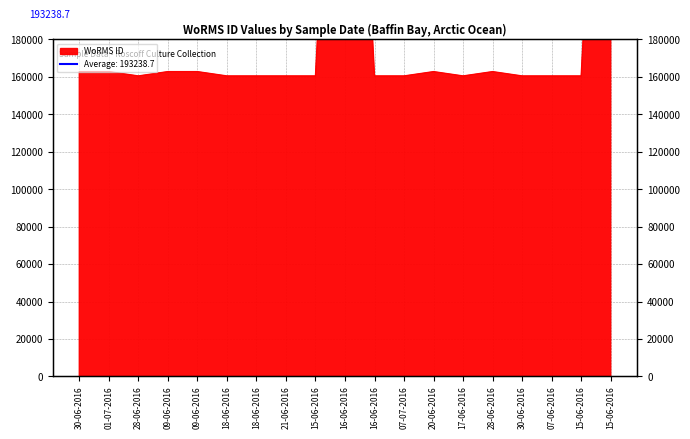

What is the difference between the maximum and minimum values?

303925